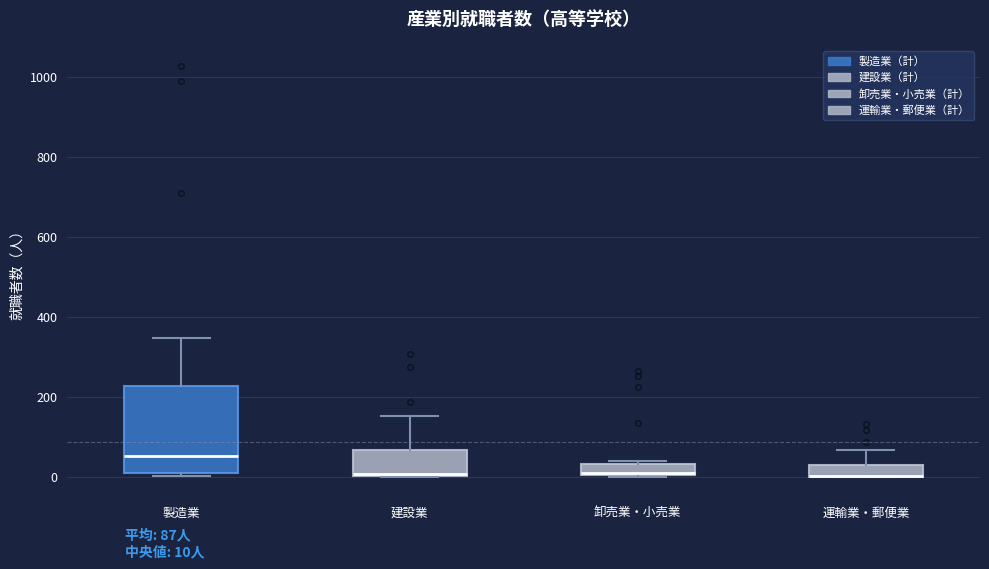

Where is the lower edge of the box for 運輸業・郵便業 on the y-axis? The values are not printed on the chart, so give them approximately, as read against the axis.

0